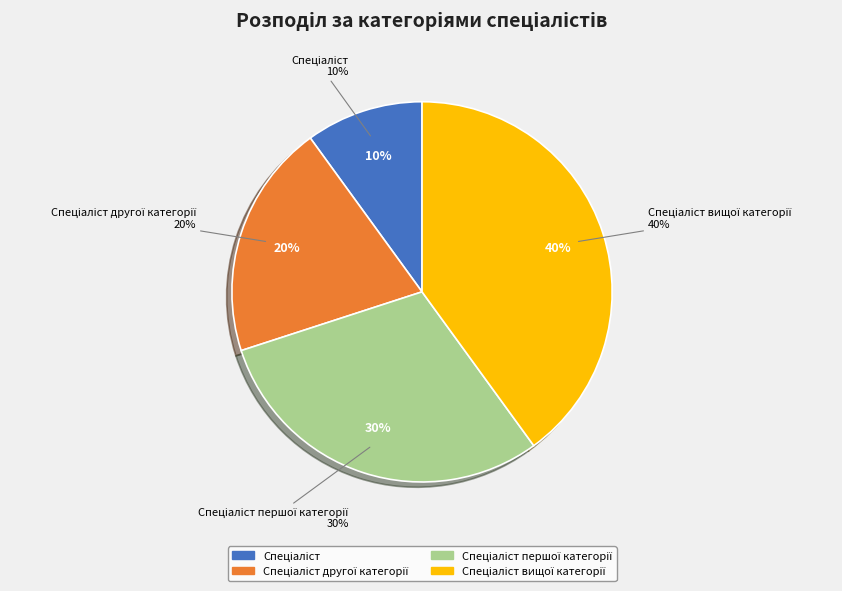

True or false: Спеціаліст першої категорії accounts for 30% of the total.

True